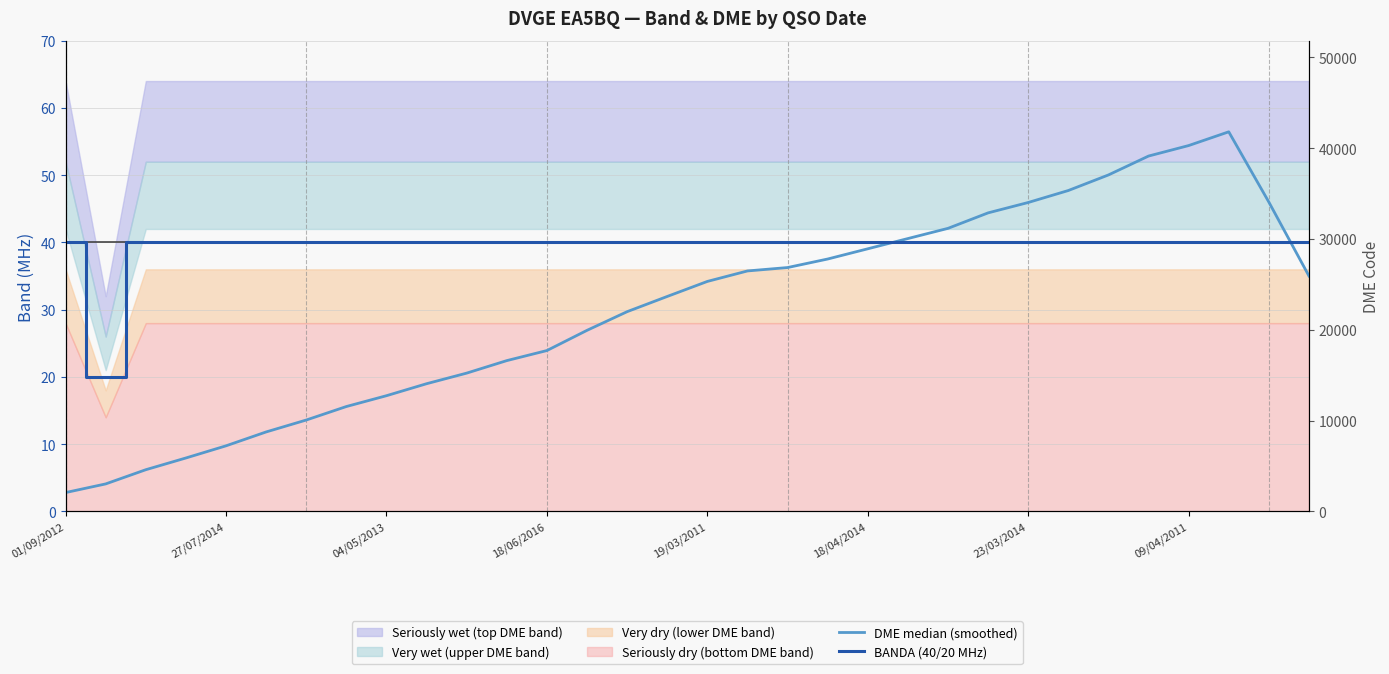

True or false: DME median (smoothed) has more than 2 interior local peaks.

False